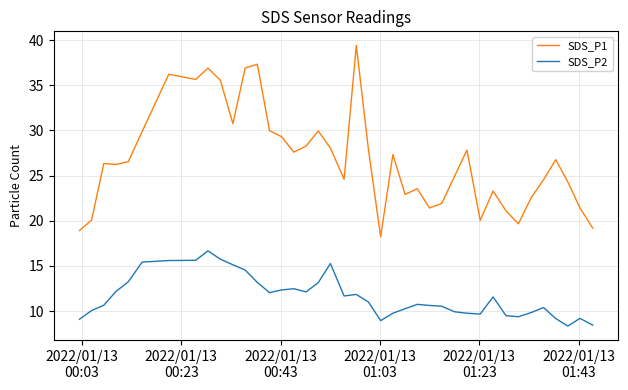

True or false: SDS_P2 and SDS_P1 cross at least once.

False